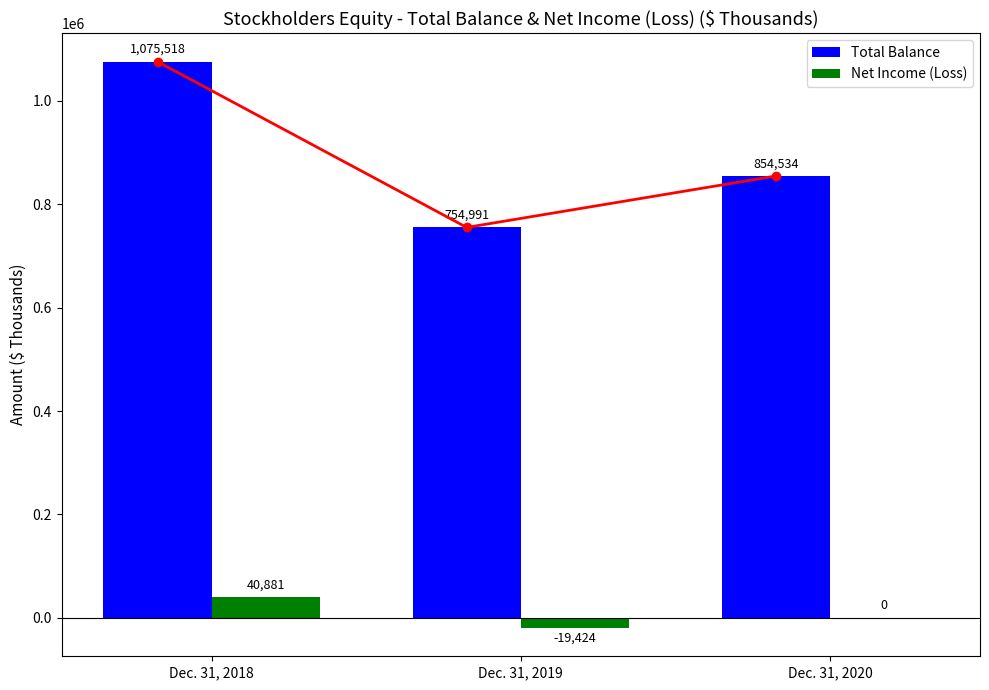

Is it true that Total Balance equals 854534 at Dec. 31, 2020?

True